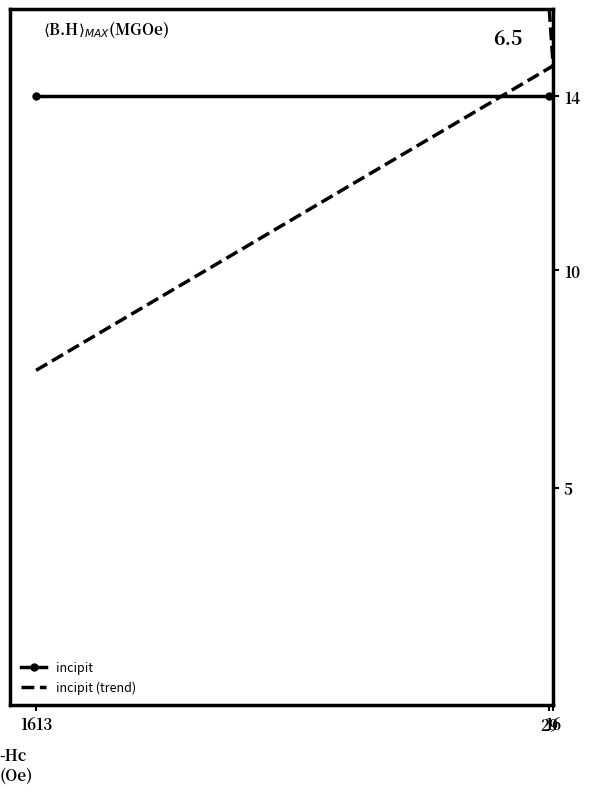

At which category is the sum across all series the highest?

29